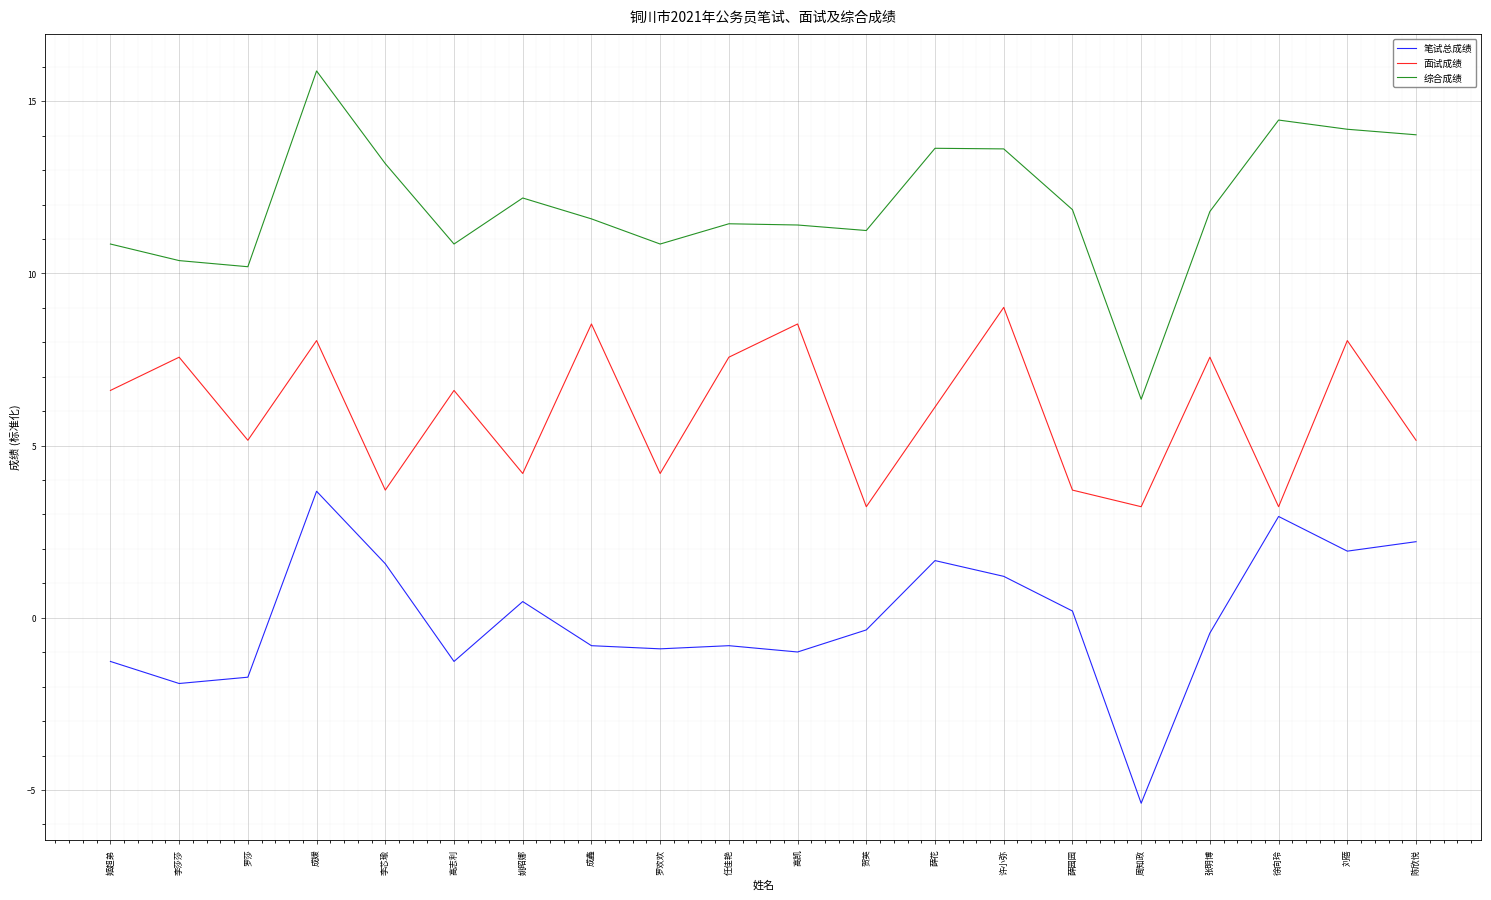

What is the difference between the maximum and minimum values in the 面试成绩 series?

5.8